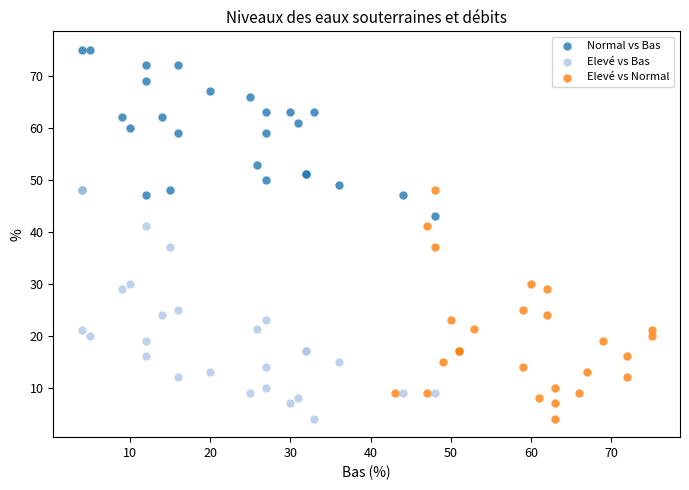

Which series reaches the maximum Y coordinate?

Normal vs Bas